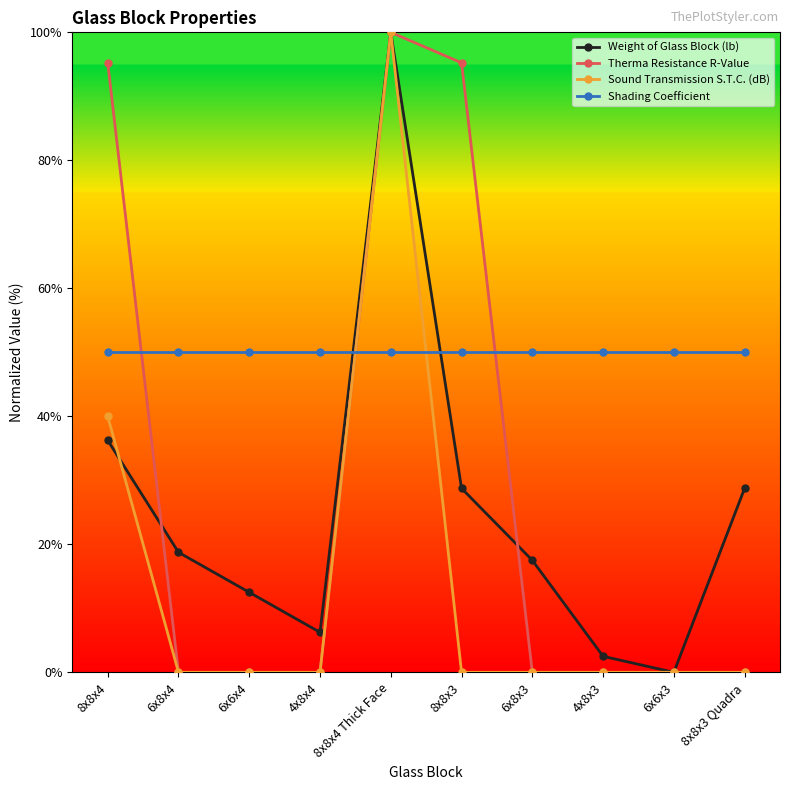

At how many categories does at least one series exceed 59?

3